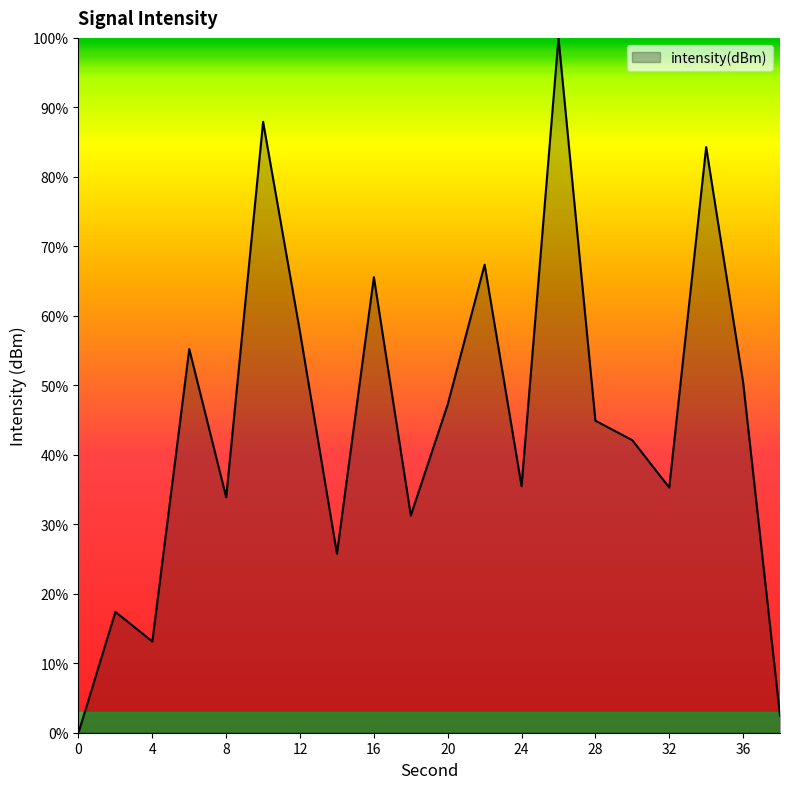

What is the difference between the maximum and minimum values?

100.0